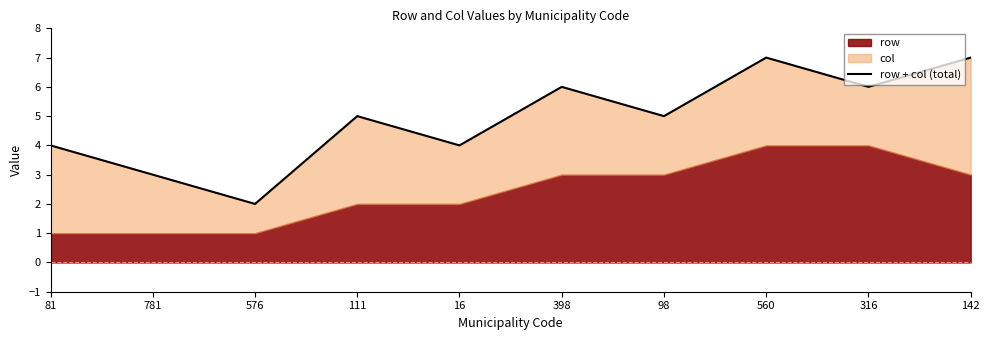

Which category has the lowest value across all series?

576